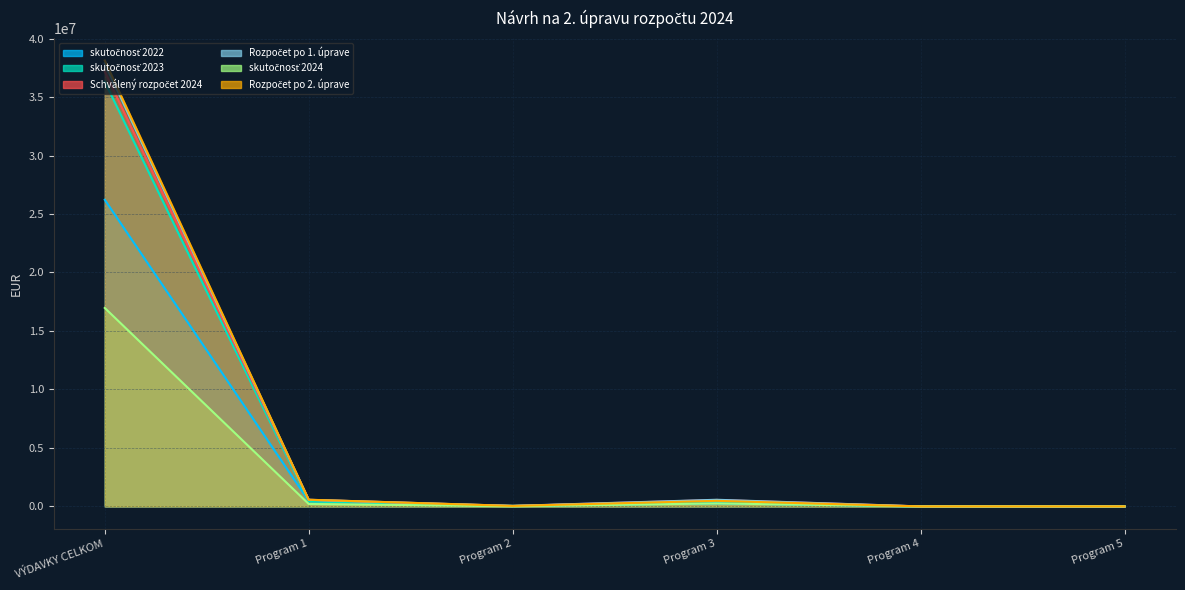

What is the total value across all series at Program 3?

2559145.4